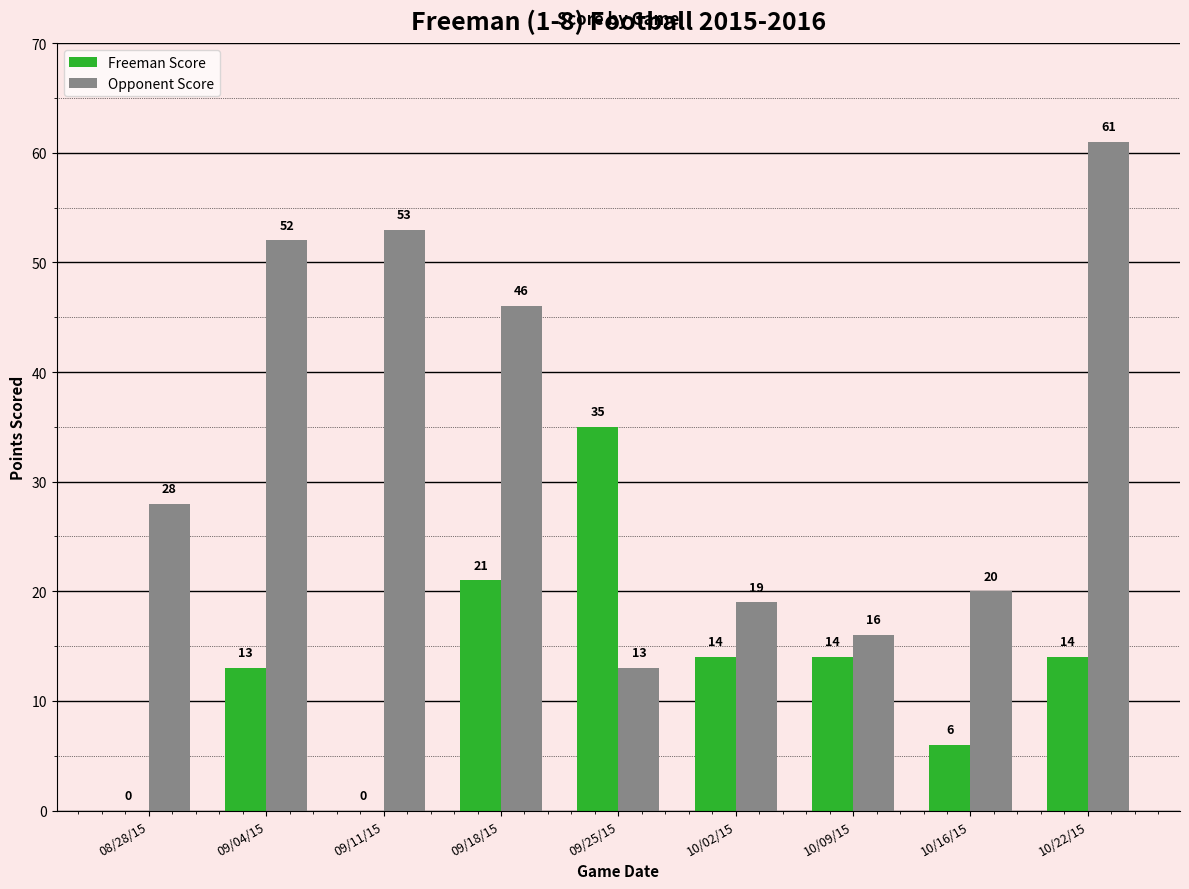

Which category has the highest value across all series?

10/22/15